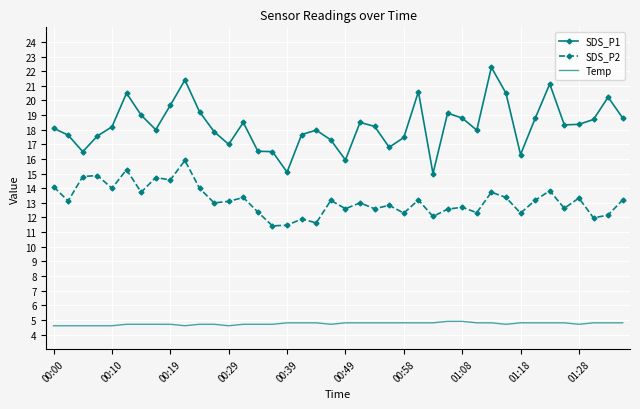

True or false: SDS_P2 and Temp cross at least once.

False